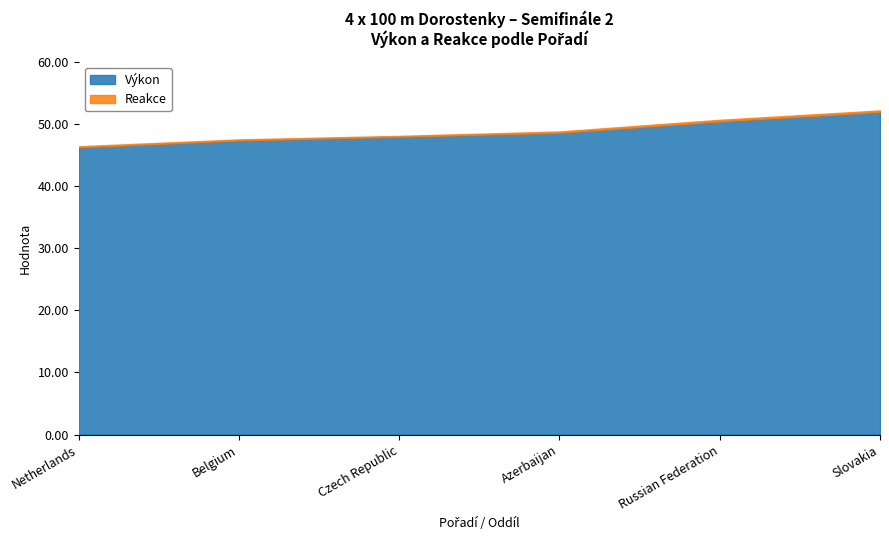

How many values exceed 48?

3